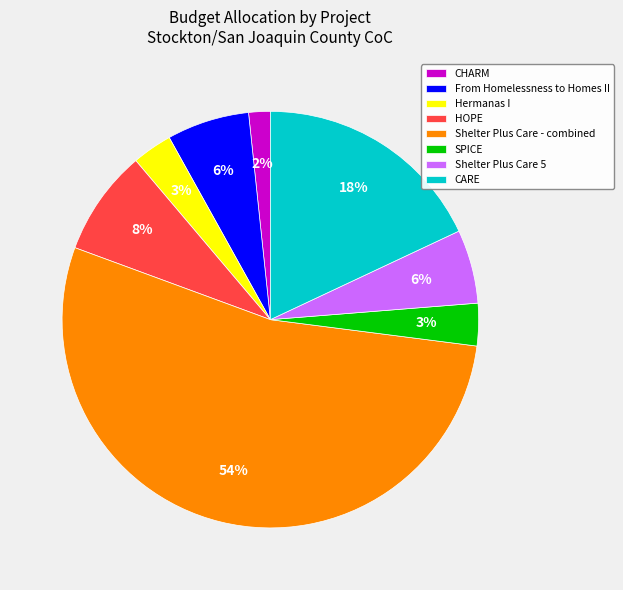

To the nearest percent, what portion does CARE represent?

18%